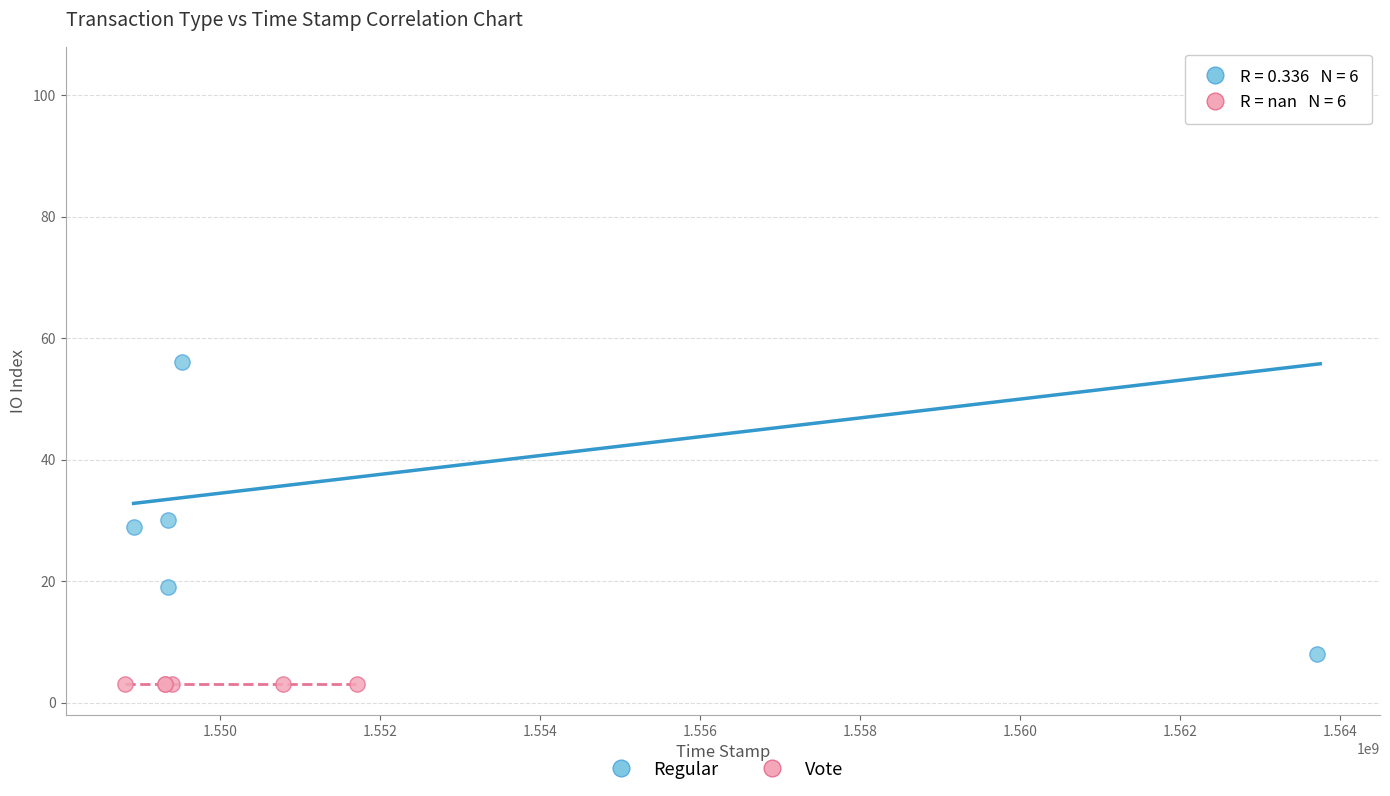

Which series contains the lowest Y value?

Vote